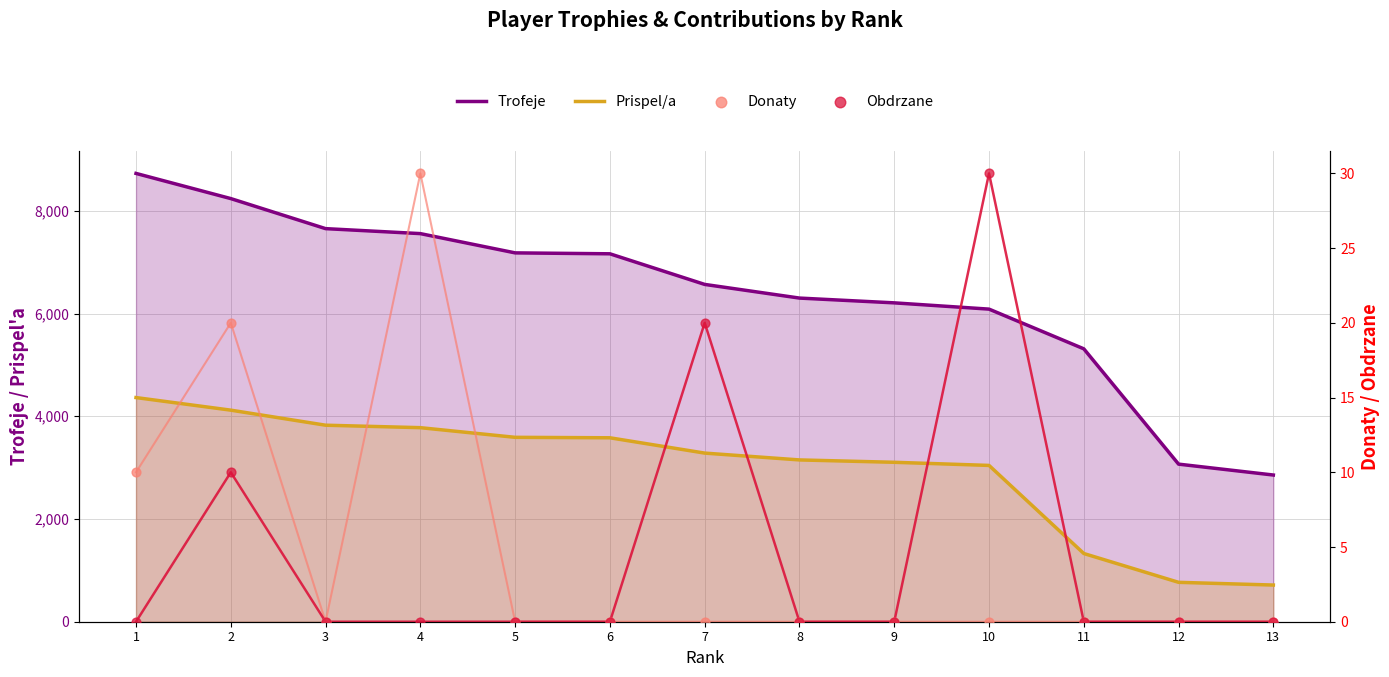

Which series contains the highest Y value?

Trofeje